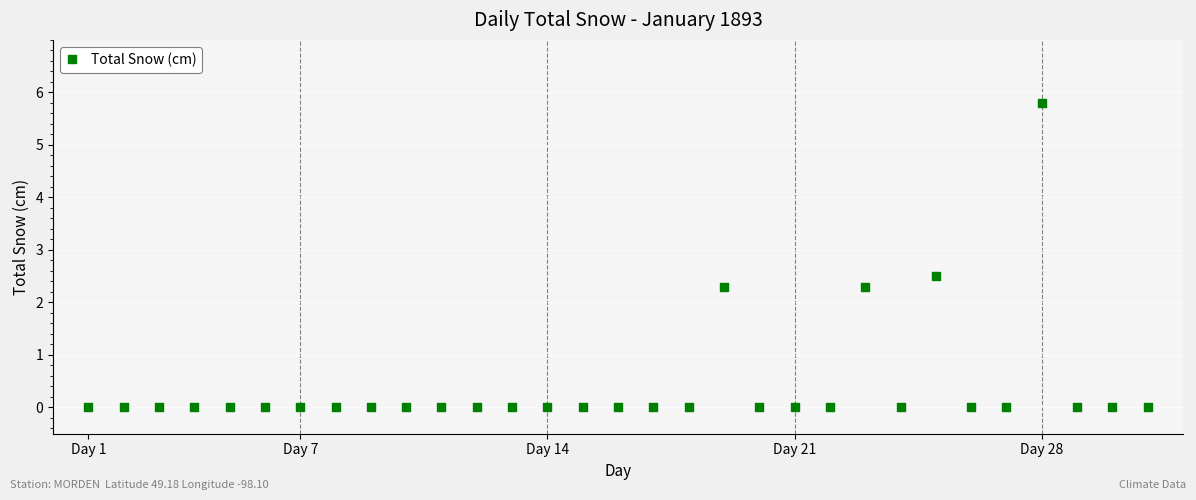

What is the range of X values (max minus min)?

30.0